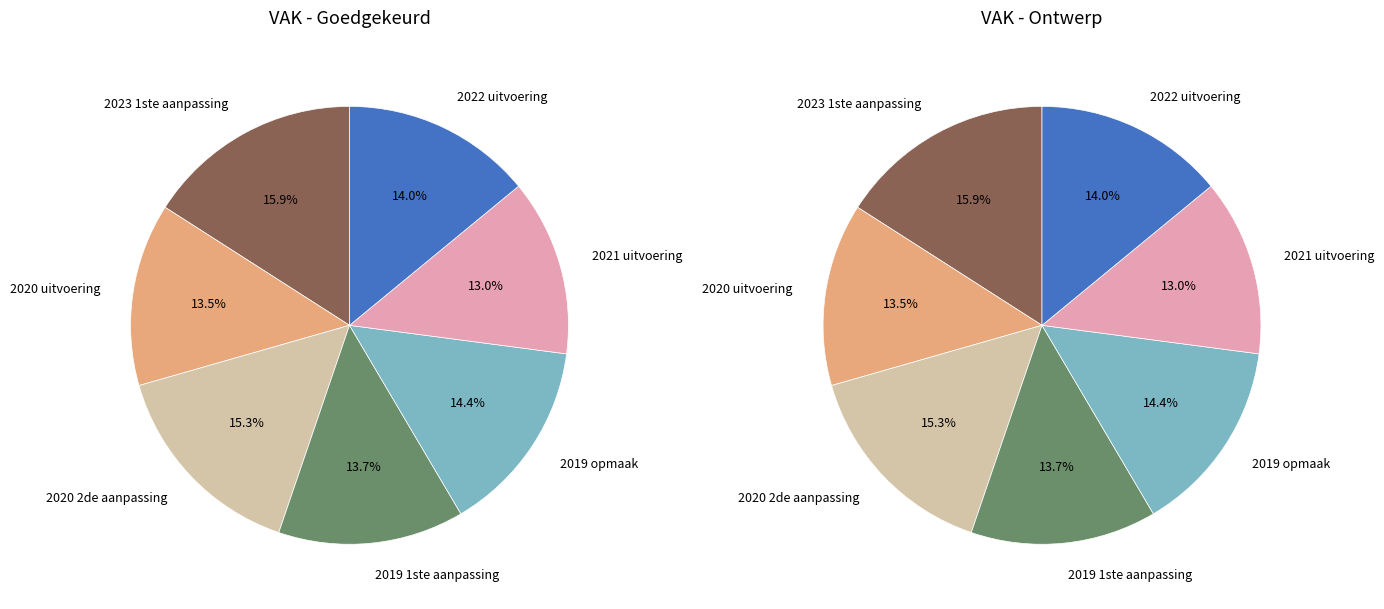

What portion of the pie excludes 2019 opmaak?

85.6%